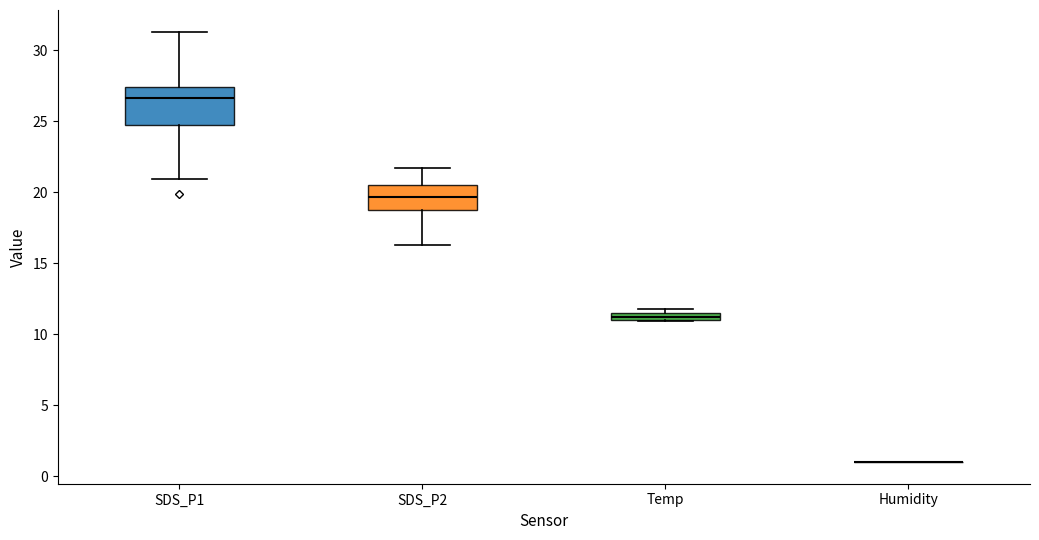

Where is the lower edge of the box for Temp on the y-axis? The values are not printed on the chart, so give them approximately, as read against the axis.

11.0